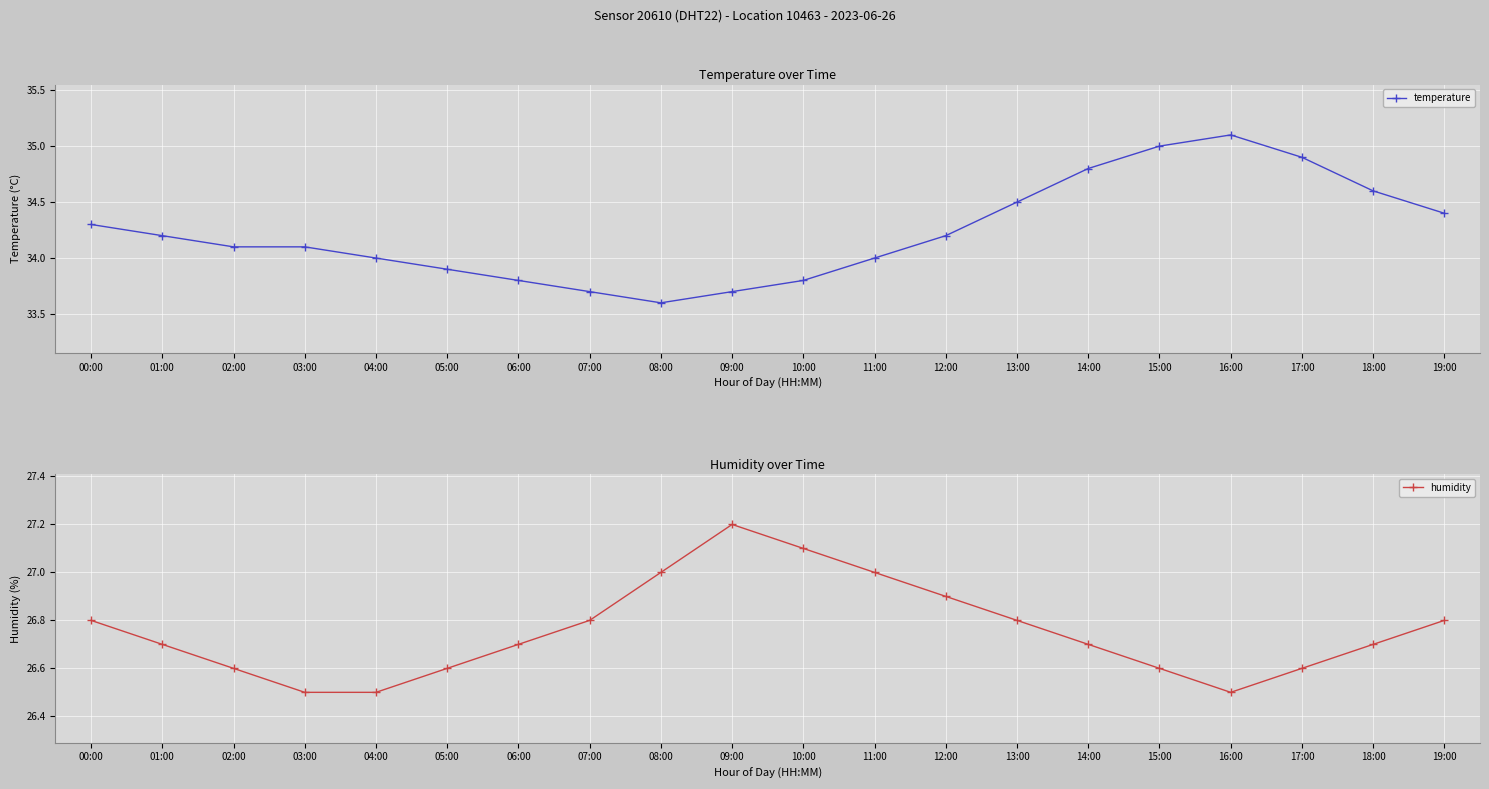

At how many categories does at least one series exceed 31?

20